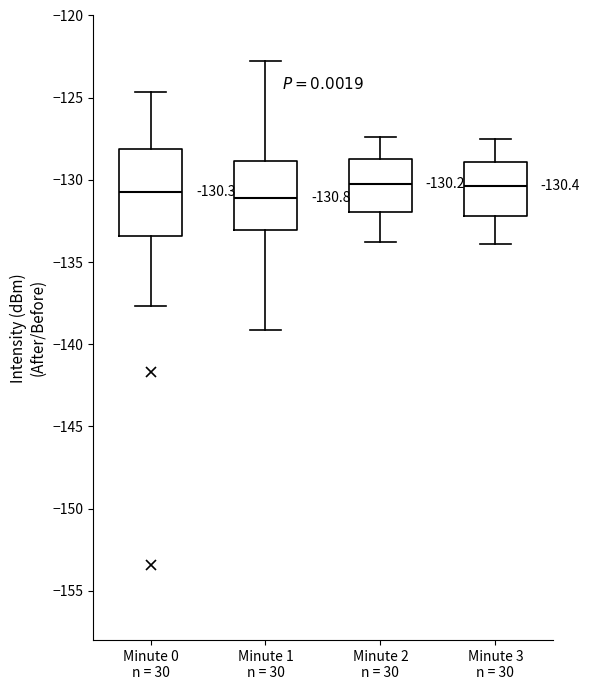

Which box is the tallest, from its lower edge to its upper edge?

Minute 0 n = 30